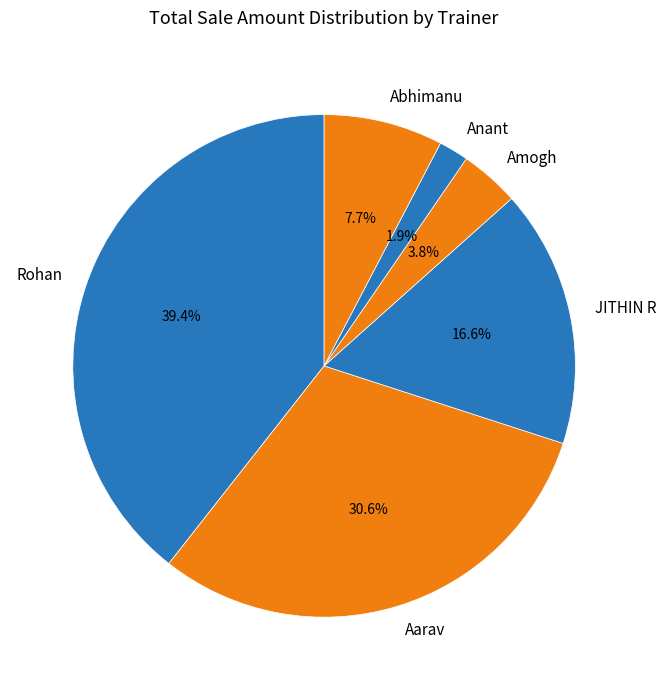

Which has a higher value, Aarav or JITHIN R?

Aarav